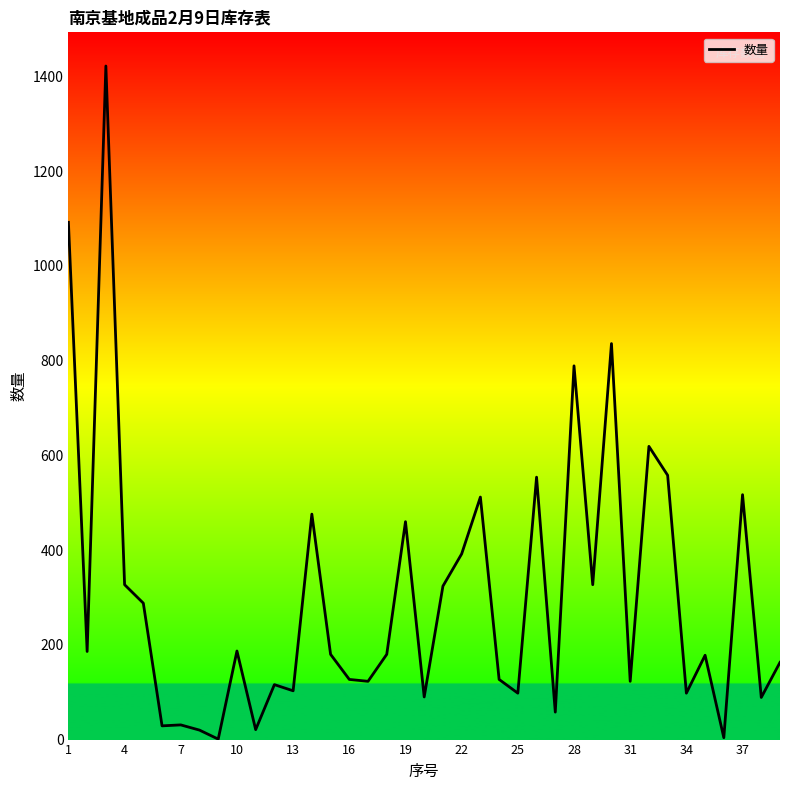

What is the maximum value shown in the chart?

1422